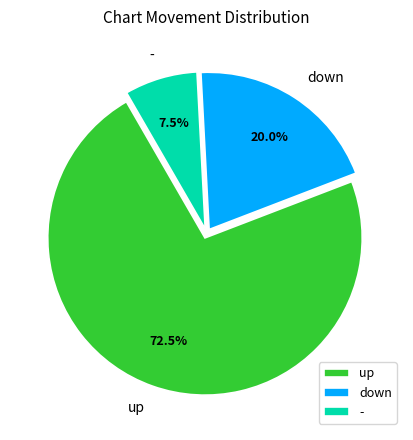

What is the total percentage of up and down?

92.5%